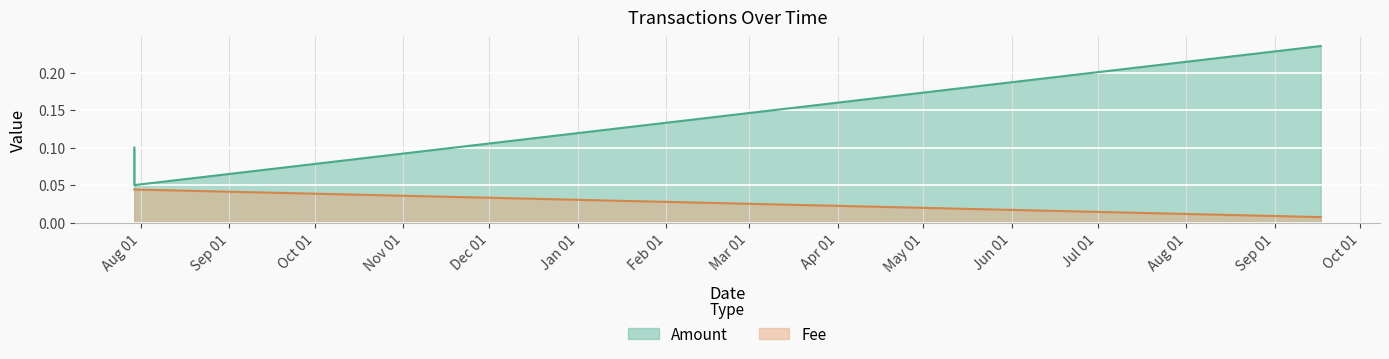

Is the value of Amount at 2019-07-29 19:11:27 greater than the value of Fee at 2019-07-29 19:11:27?

Yes